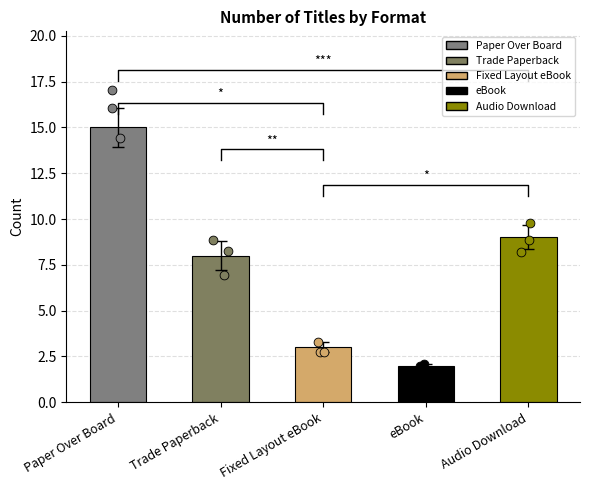

What are all the series names shown in the legend?

Paper Over Board, Trade Paperback, Fixed Layout eBook, eBook, Audio Download